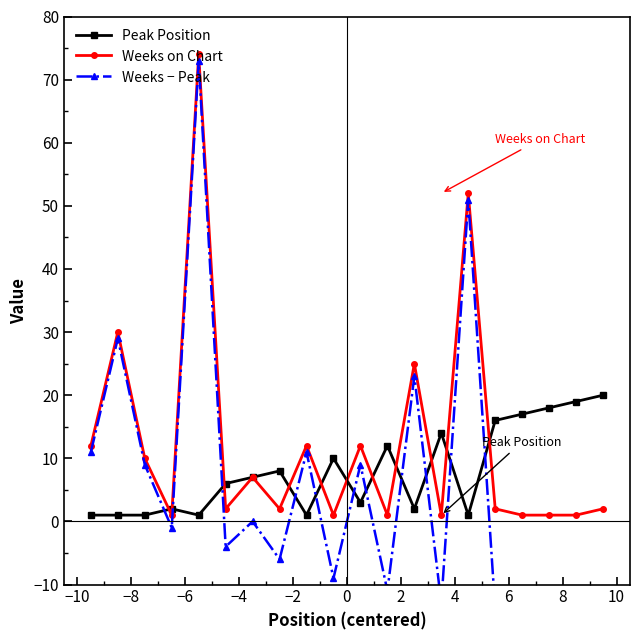

At 2, list the series in order from largest to smallest.

Peak Position, Weeks on Chart, Weeks − Peak